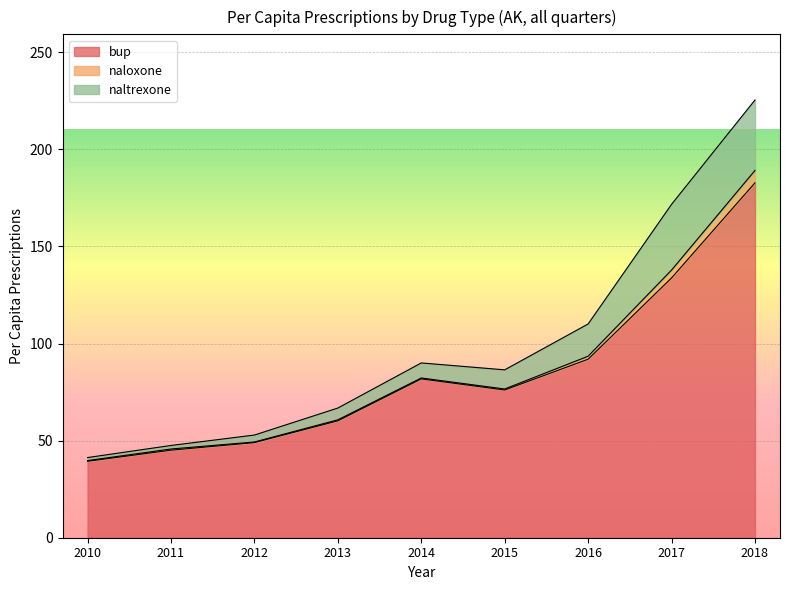

Is it true that bup equals 39.4 at 2010?

True